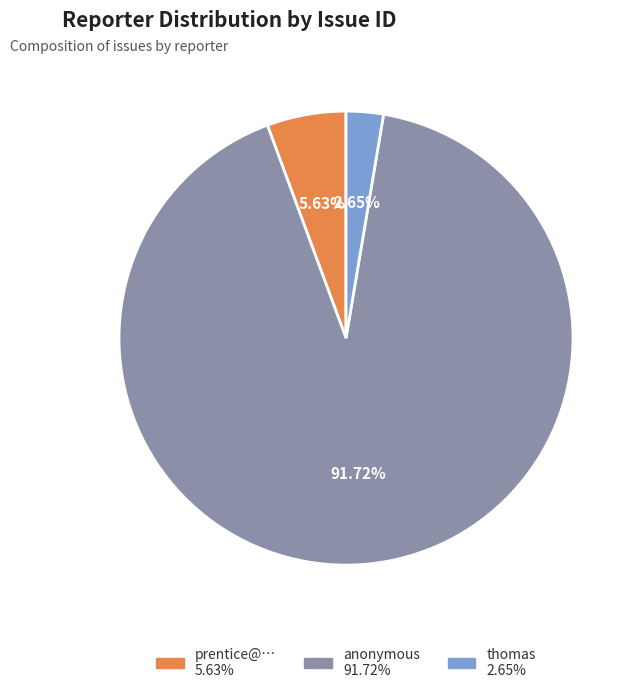

Which category accounts for the majority?

anonymous